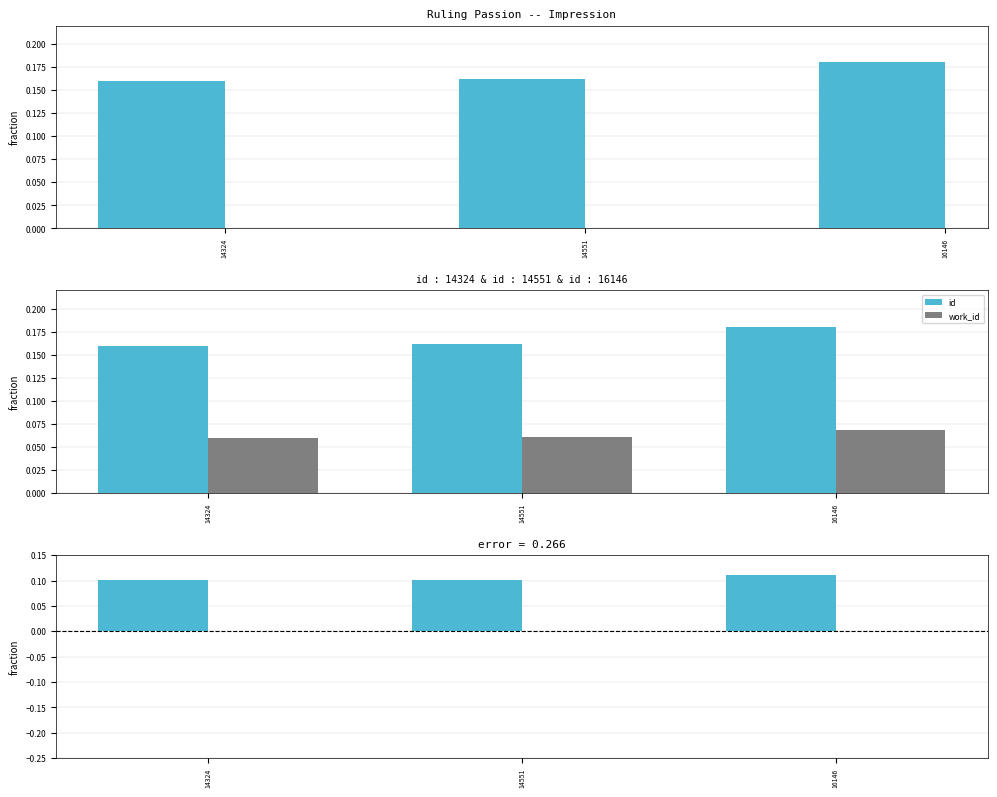

The value of work_id at 14551 is 0.0. True or false?

True